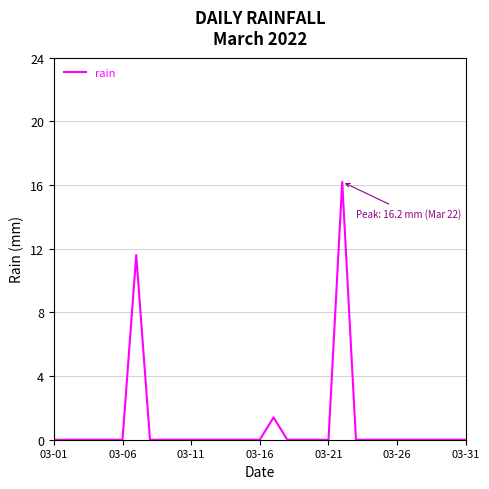

What is the greatest value displayed?

16.2